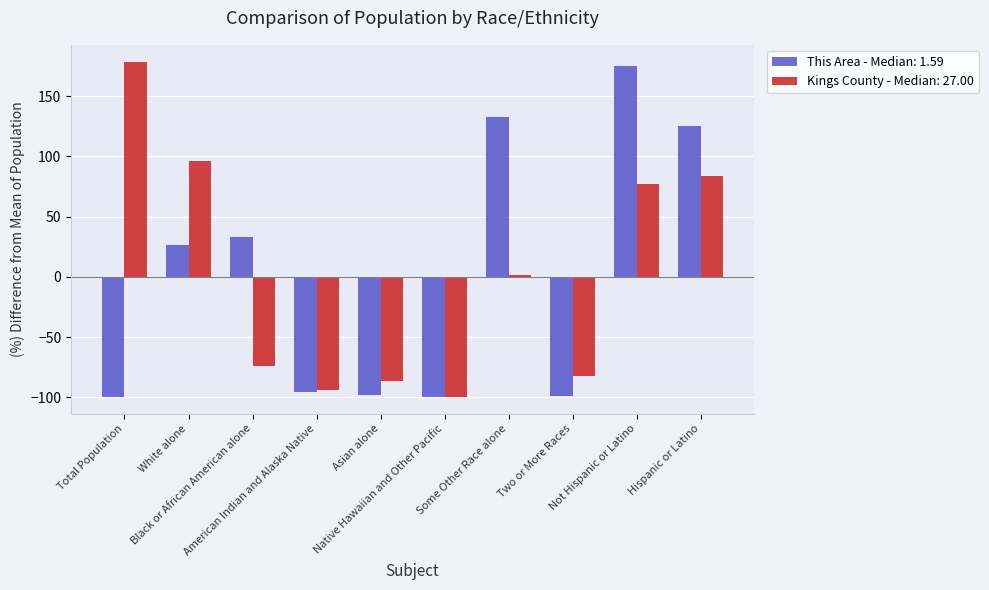

What is the difference between the maximum and minimum values in the Kings County - Median: 27.00 series?

277.9